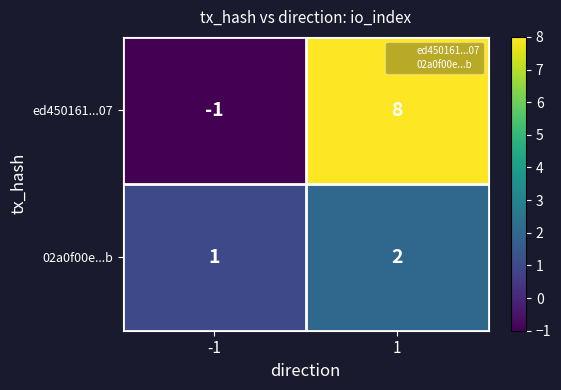

What is the sum of all ed450161...07 values?

7